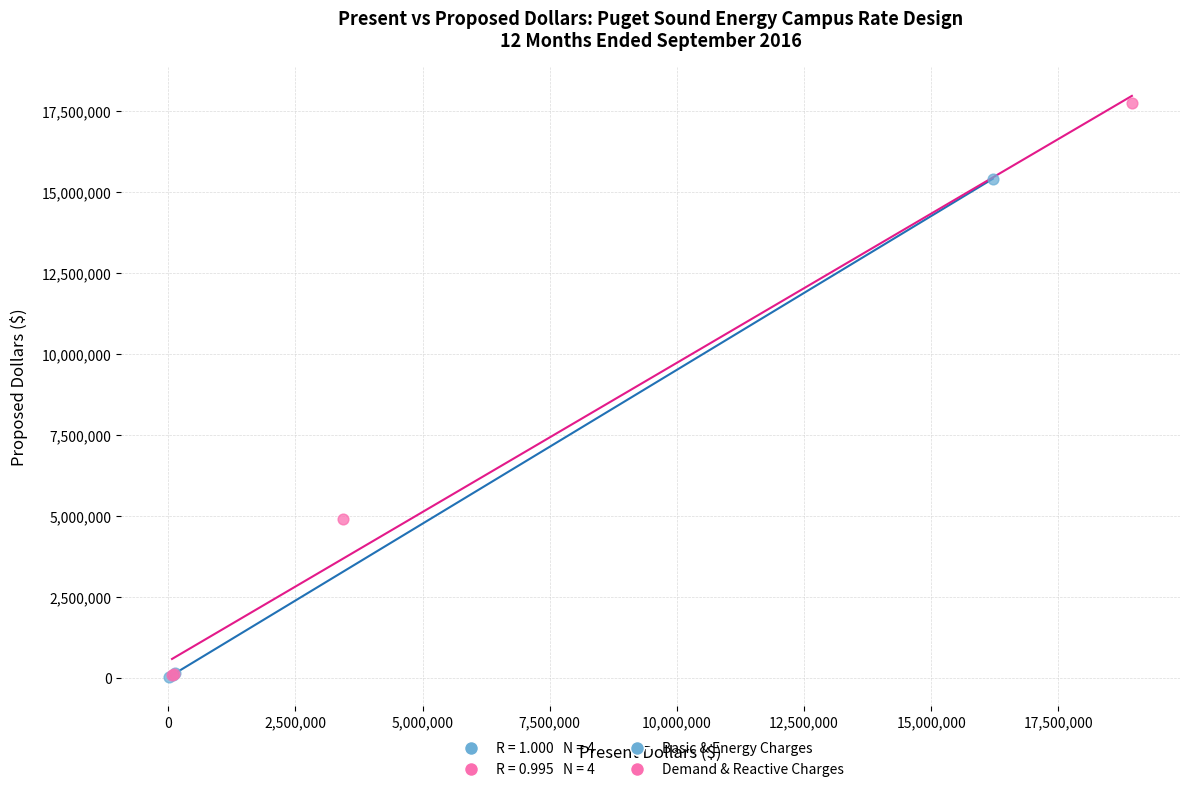

Which series reaches the maximum Y coordinate?

Demand & Reactive Charges